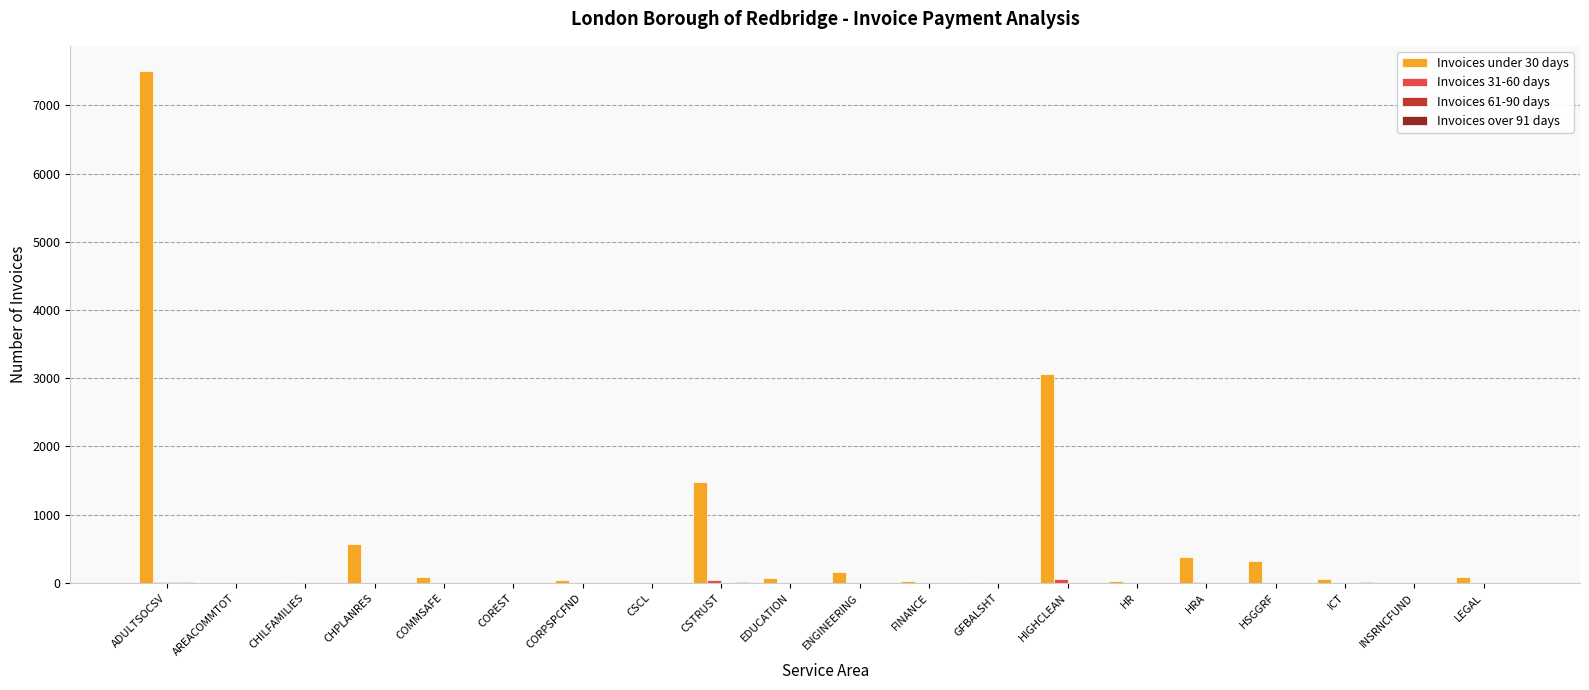

How many groups of bars are there?

20